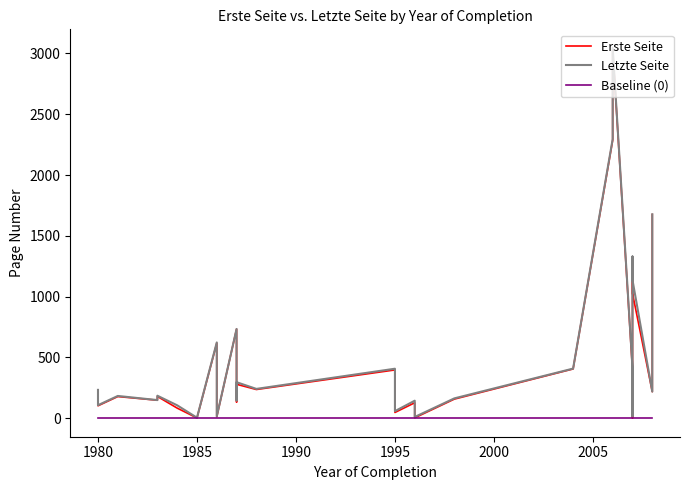

Is the value of Baseline (0) at 10 greater than the value of Letzte Seite at 2000?

No